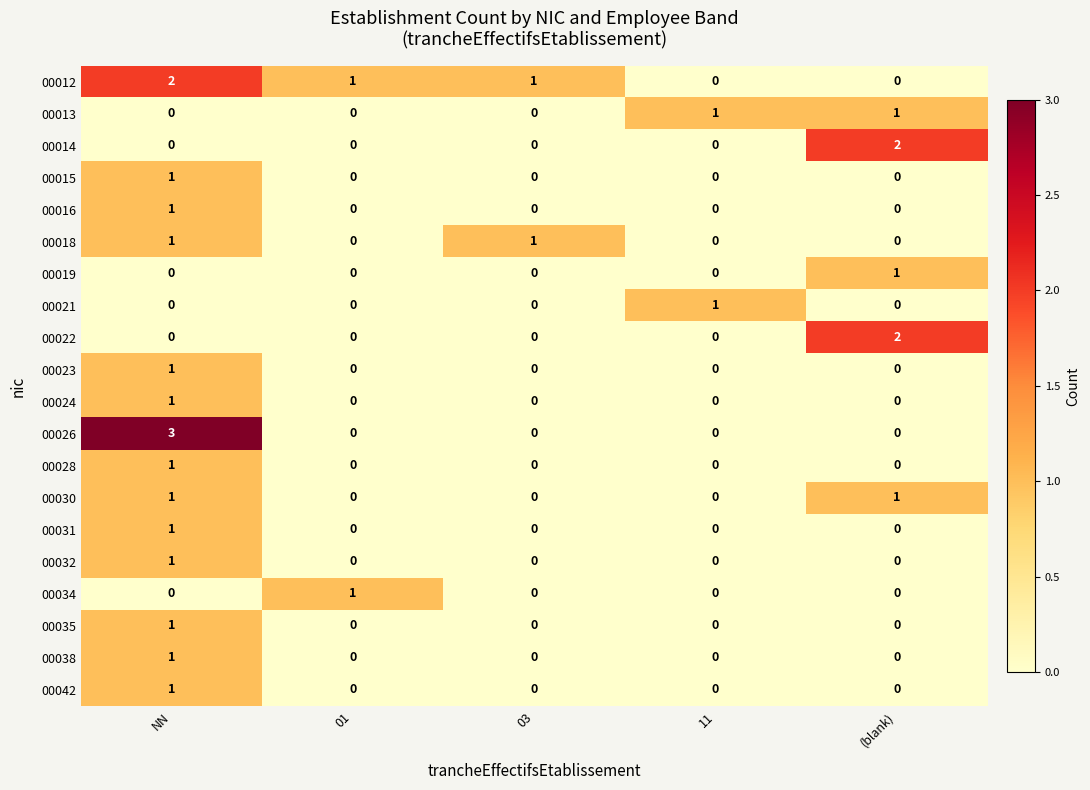

The value of 00012 at 01 is 1. True or false?

True